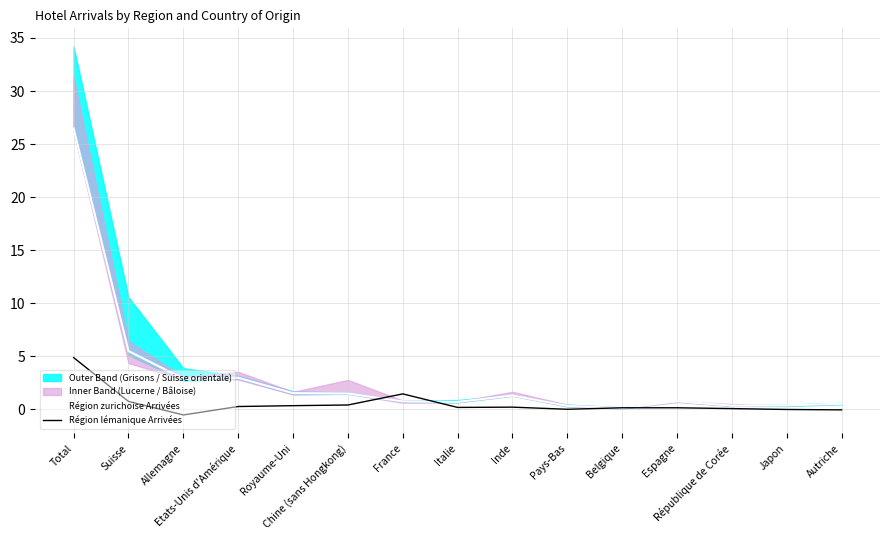

At which category does Région lémanique Arrivées reach its first local valley?

Allemagne